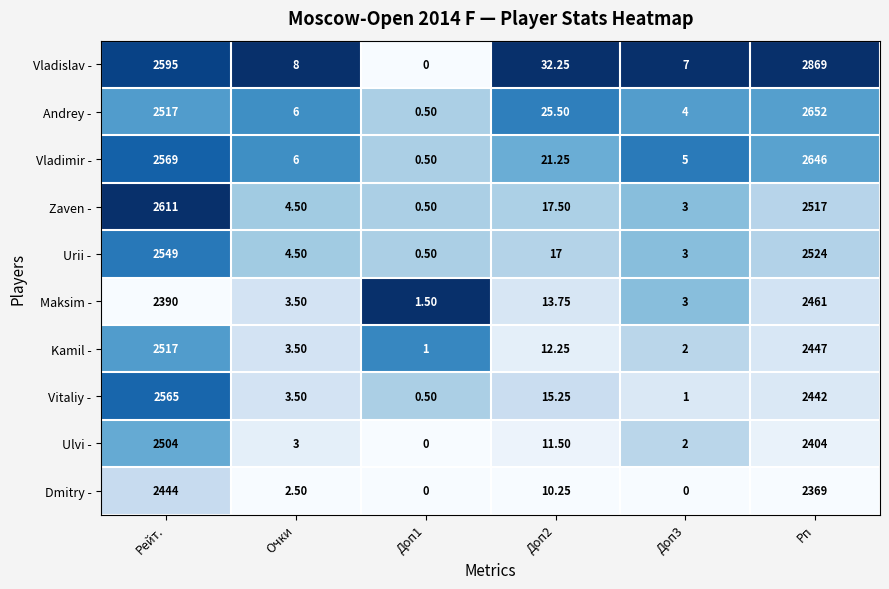

Between Доп1 and Рп, which series saw the biggest shift?

Vladislav -